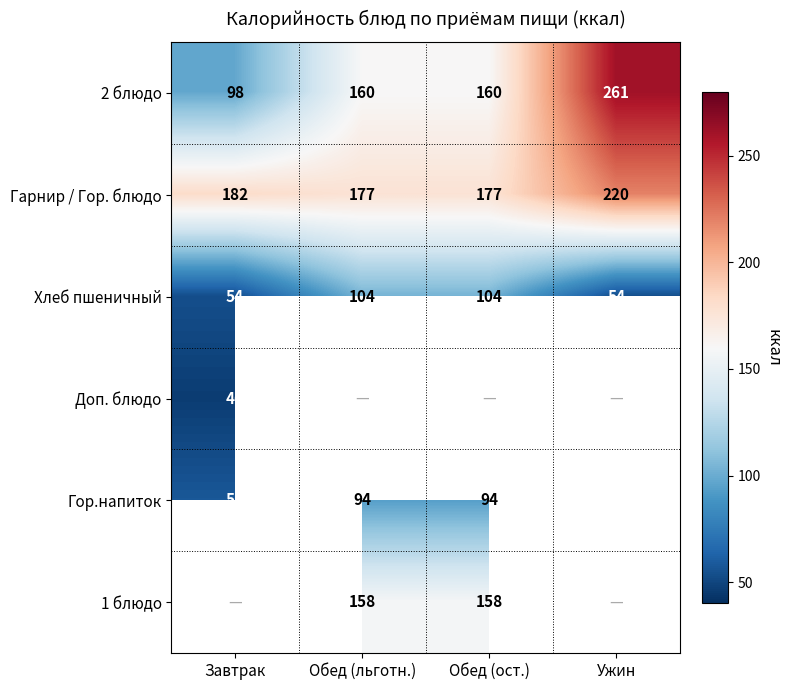

Which label corresponds to the smallest value in the chart?

Завтрак